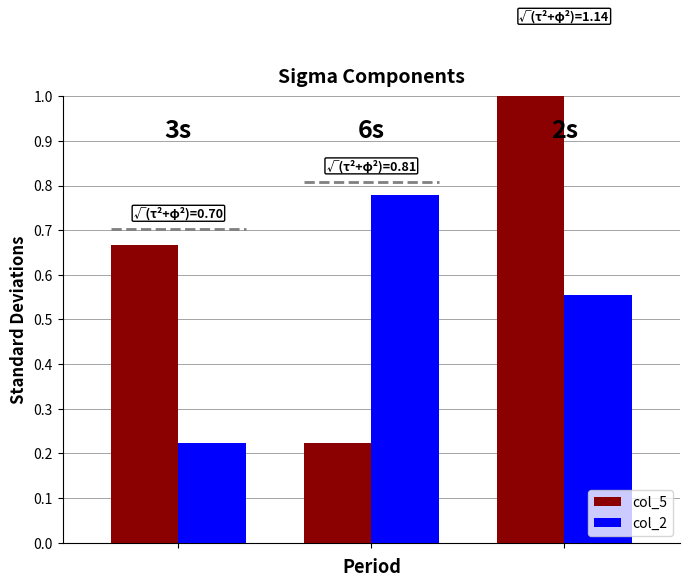

How many bars are there in total?

6